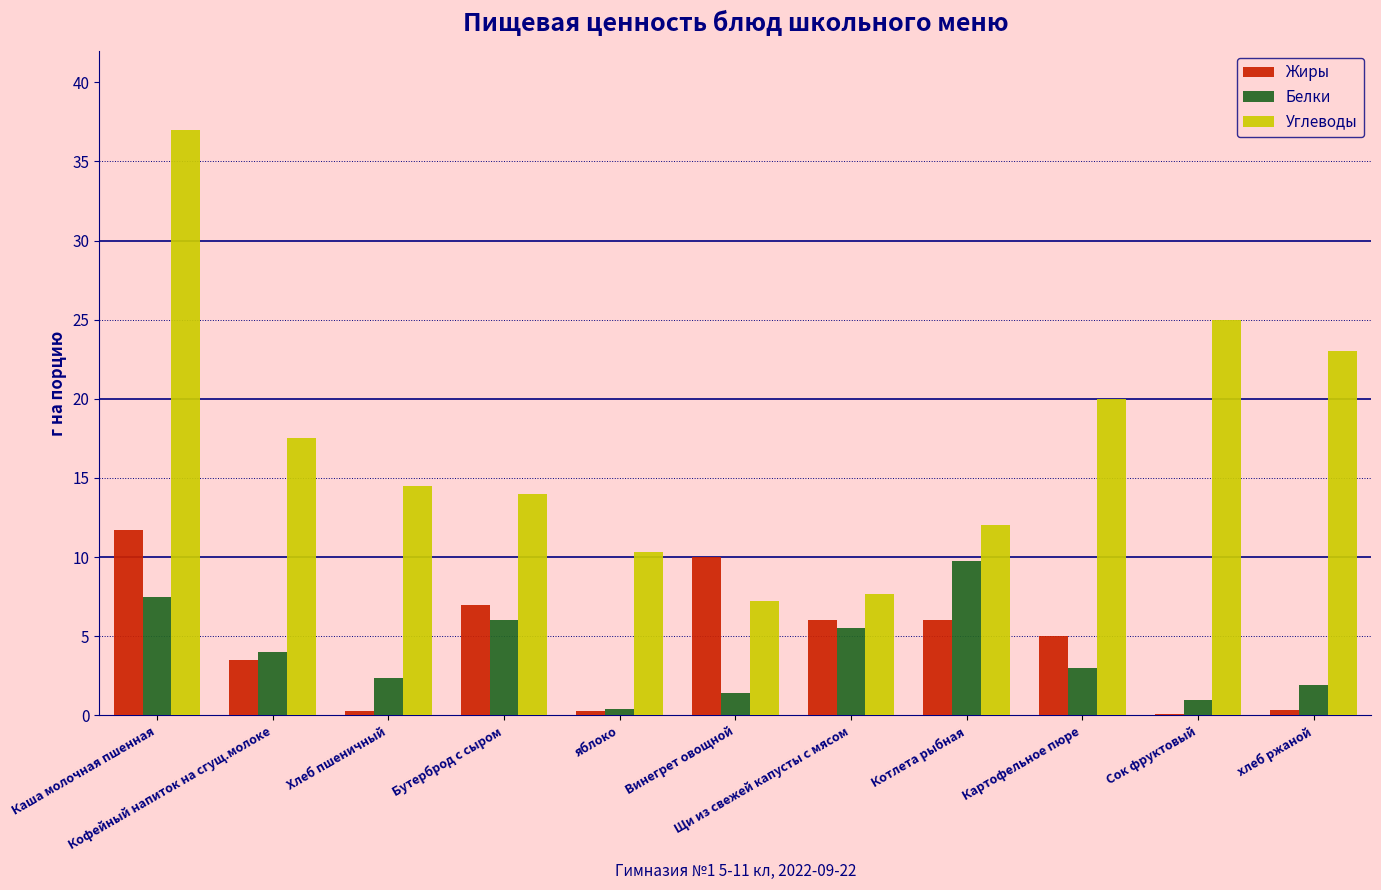

Which series has the largest total across all categories?

Углеводы